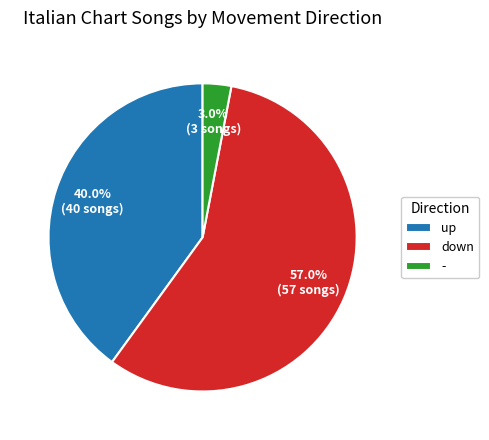

True or false: up accounts for 59% of the total.

False